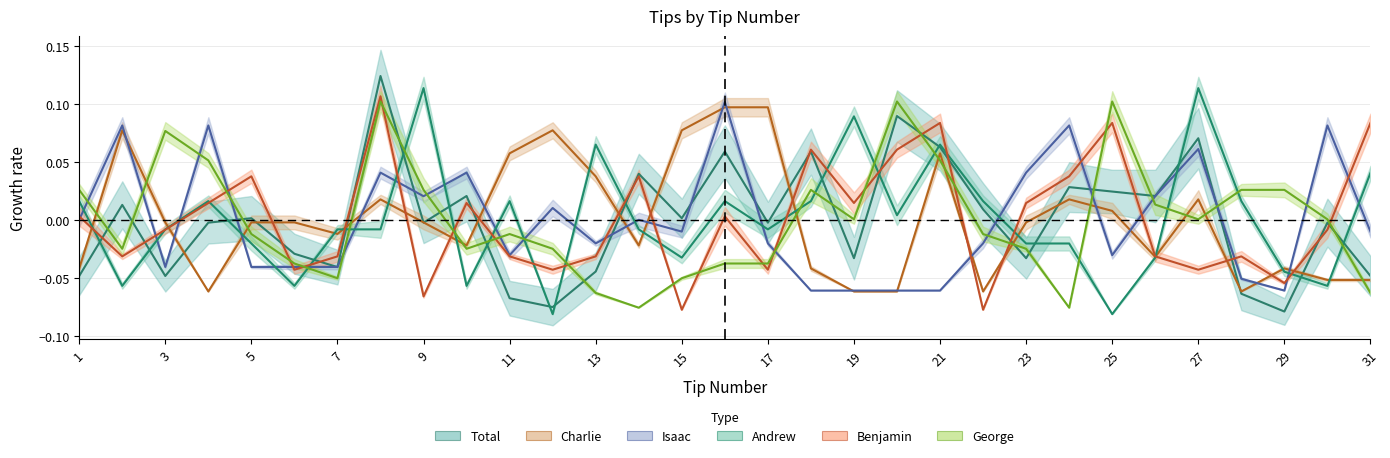

Reading left to right, extract all data points from this chart.

Total: -0.0	0.0	-0.0	-0.0	0.0	-0.0	-0.0	0.1	-0.0	0.0	-0.1	-0.1	-0.0	0.0	0.0	0.1	-0.0	0.1	-0.0	0.1	0.1	0.0	-0.0	0.0	0.0	0.0	0.1	-0.1	-0.1	-0.0	-0.0
Charlie: -0.0	0.1	-0.0	-0.1	-0.0	-0.0	-0.0	0.0	-0.0	-0.0	0.1	0.1	0.0	-0.0	0.1	0.1	0.1	-0.0	-0.1	-0.1	0.1	-0.1	-0.0	0.0	0.0	-0.0	0.0	-0.1	-0.0	-0.1	-0.1
Isaac: 0.0	0.1	-0.0	0.1	-0.0	-0.0	-0.0	0.0	0.0	0.0	-0.0	0.0	-0.0	0.0	-0.0	0.1	-0.0	-0.1	-0.1	-0.1	-0.1	-0.0	0.0	0.1	-0.0	0.0	0.1	-0.1	-0.1	0.1	-0.0
Andrew: 0.0	-0.1	-0.0	0.0	-0.0	-0.1	-0.0	-0.0	0.1	-0.1	0.0	-0.1	0.1	-0.0	-0.0	0.0	-0.0	0.0	0.1	0.0	0.1	0.0	-0.0	-0.0	-0.1	-0.0	0.1	0.0	-0.0	-0.1	0.0
Benjamin: 0.0	-0.0	-0.0	0.0	0.0	-0.0	-0.0	0.1	-0.1	0.0	-0.0	-0.0	-0.0	0.0	-0.1	0.0	-0.0	0.1	0.0	0.1	0.1	-0.1	0.0	0.0	0.1	-0.0	-0.0	-0.0	-0.1	-0.0	0.1
George: 0.0	-0.0	0.1	0.1	-0.0	-0.0	-0.1	0.1	0.0	-0.0	-0.0	-0.0	-0.1	-0.1	-0.1	-0.0	-0.0	0.0	0.0	0.1	0.1	-0.0	-0.0	-0.1	0.1	0.0	0.0	0.0	0.0	0.0	-0.1